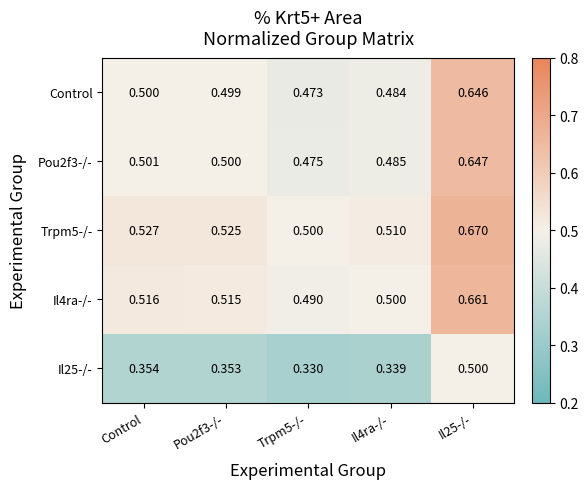

Which series has the largest range (max minus min)?

Control